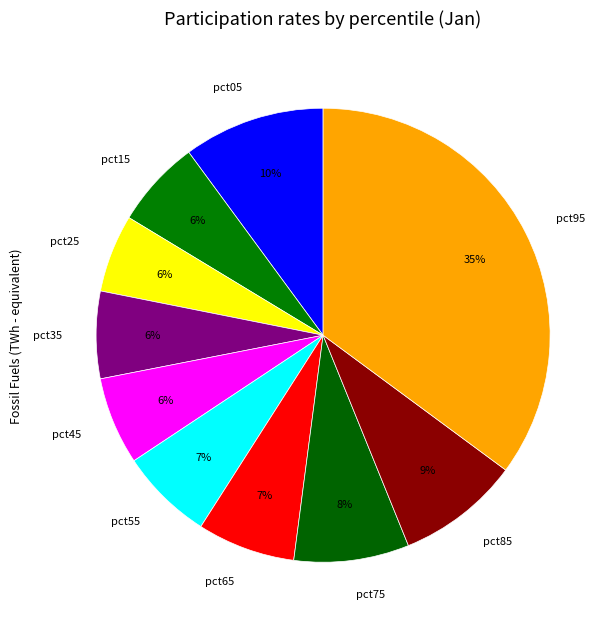

Between pct75 and pct85, which is larger?

pct85